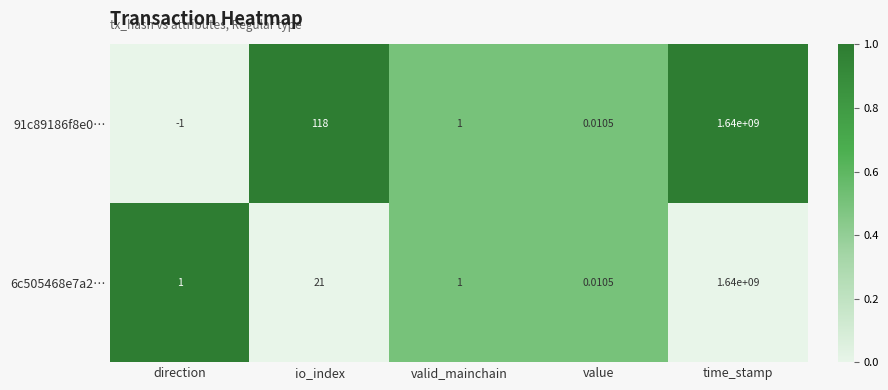

Which category has the highest value across all series?

time_stamp